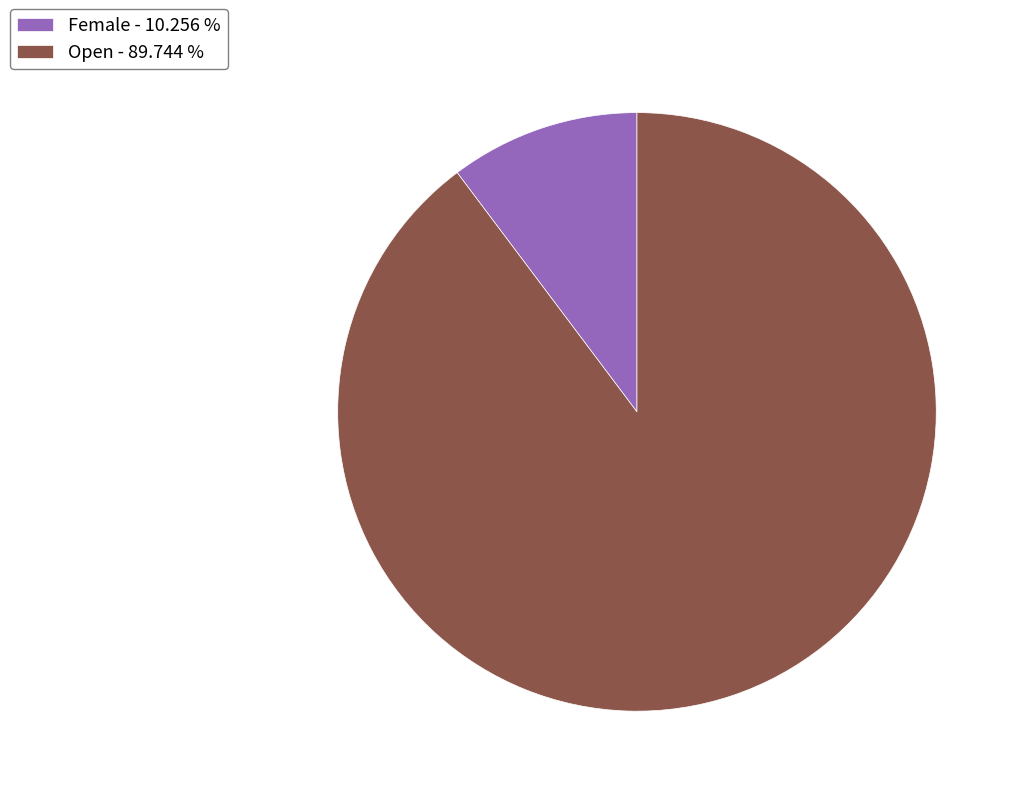

What is the majority slice?

Open